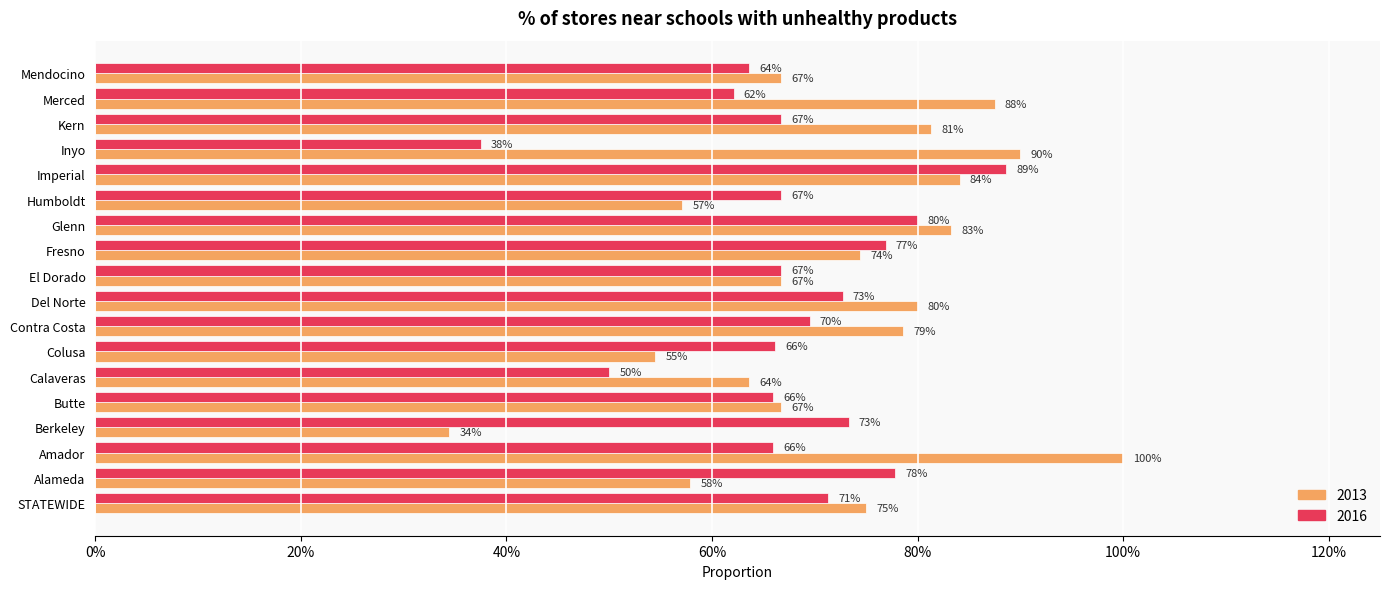

What is the highest value of the 2016 series?

0.9